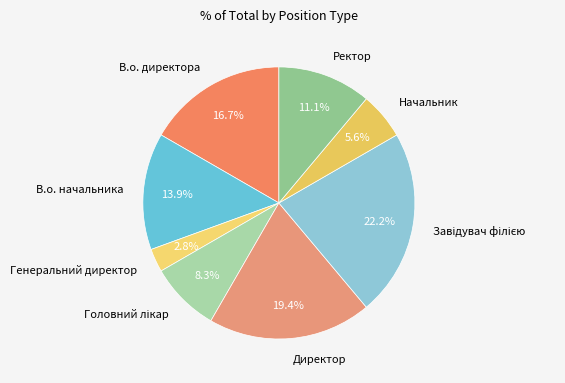

To the nearest percent, what percentage of the pie is Генеральний директор?

3%